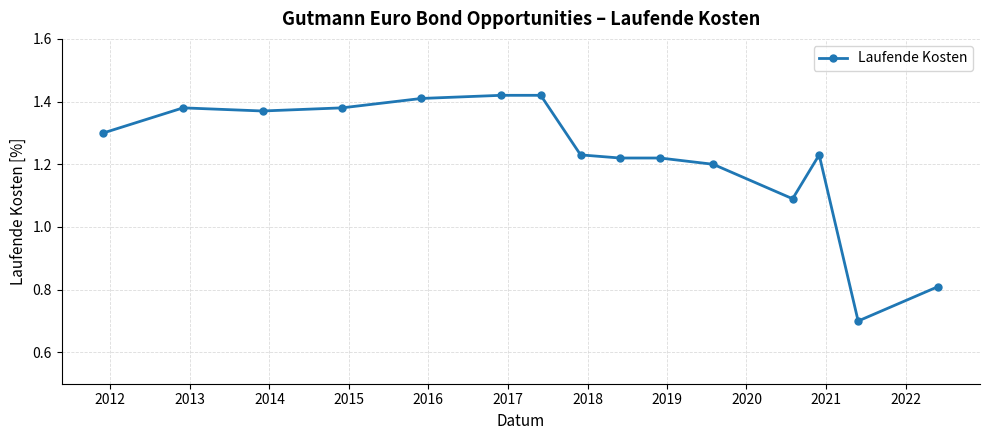

What is the smallest value displayed?

0.7